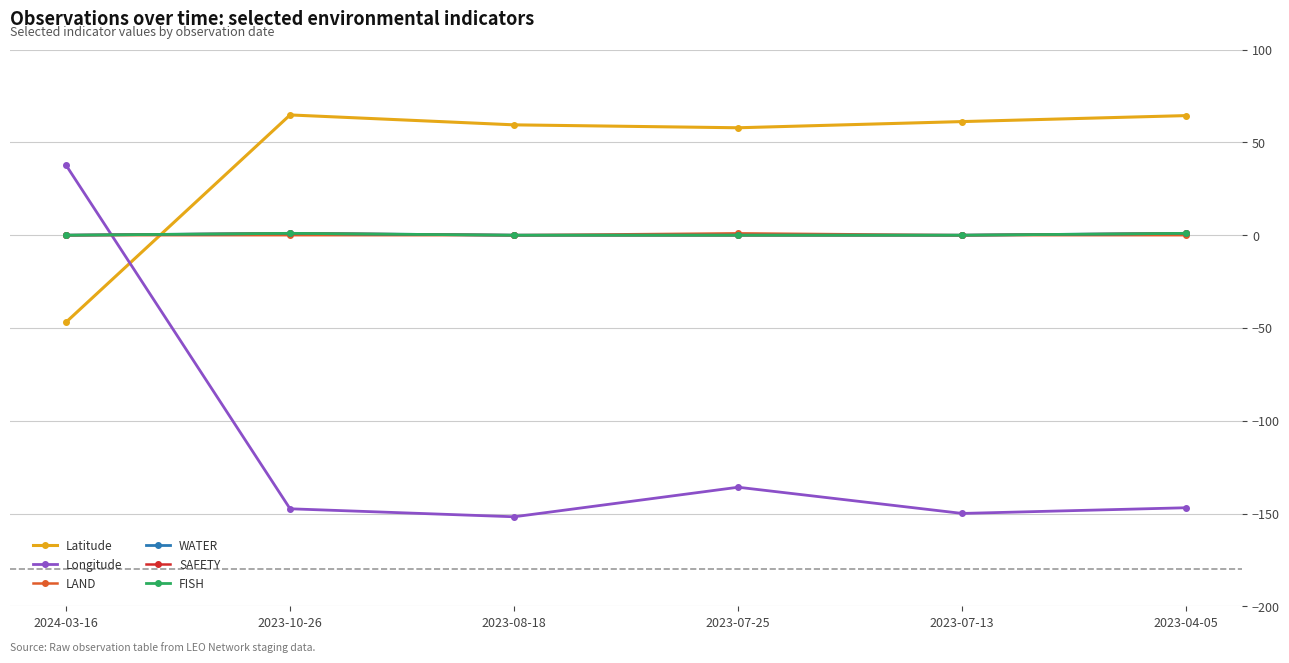

Between 2023-10-26 and 2023-04-05, which series saw the biggest shift?

Longitude